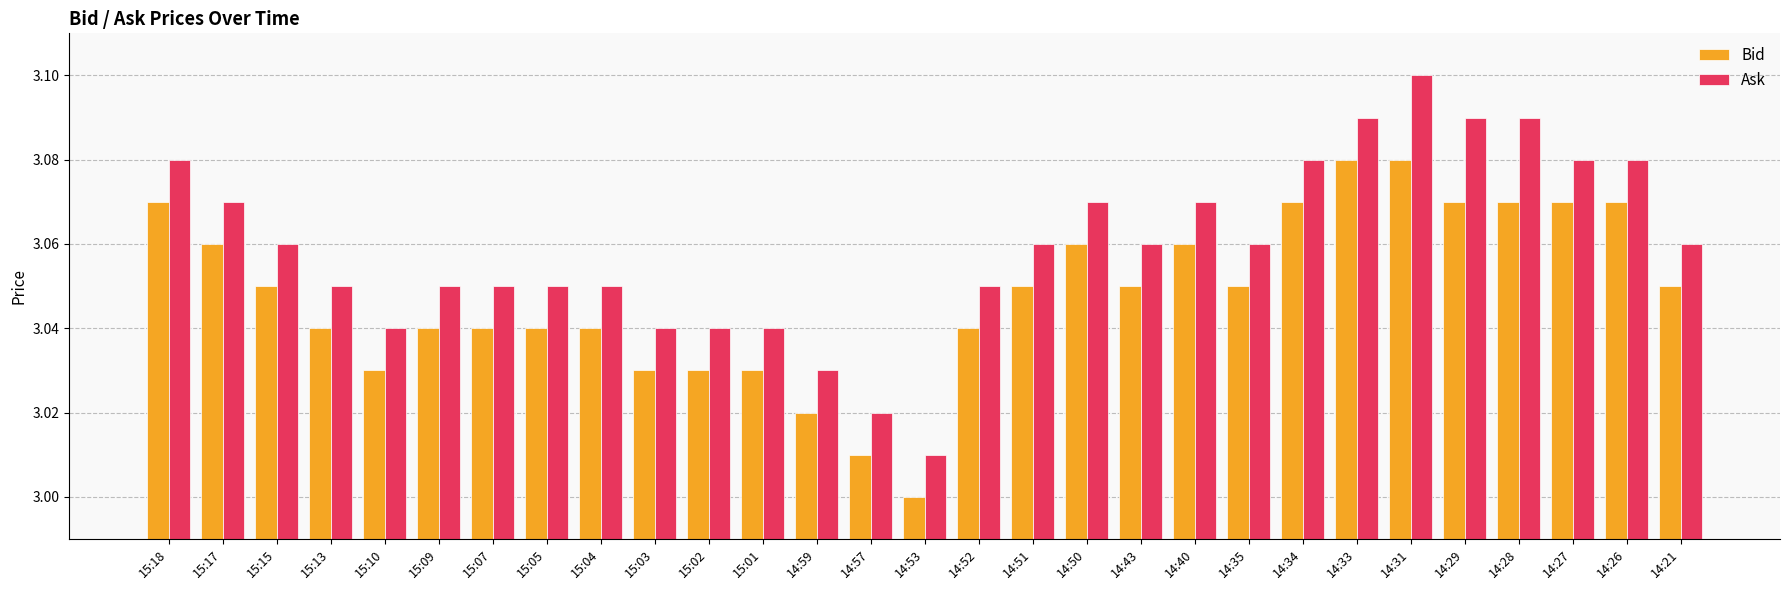

The value of Ask at 14:51 is 4.8. True or false?

False